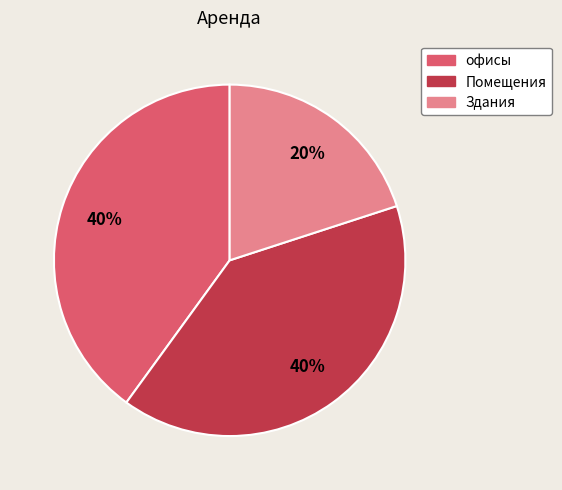

How many segments does this pie chart have?

3